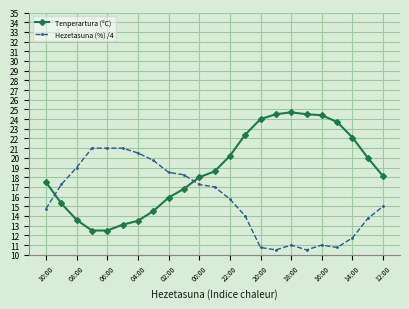

List the series in order of their peak value, lowest first.

Hezetasuna (%) /4, Tenperartura (ºC)